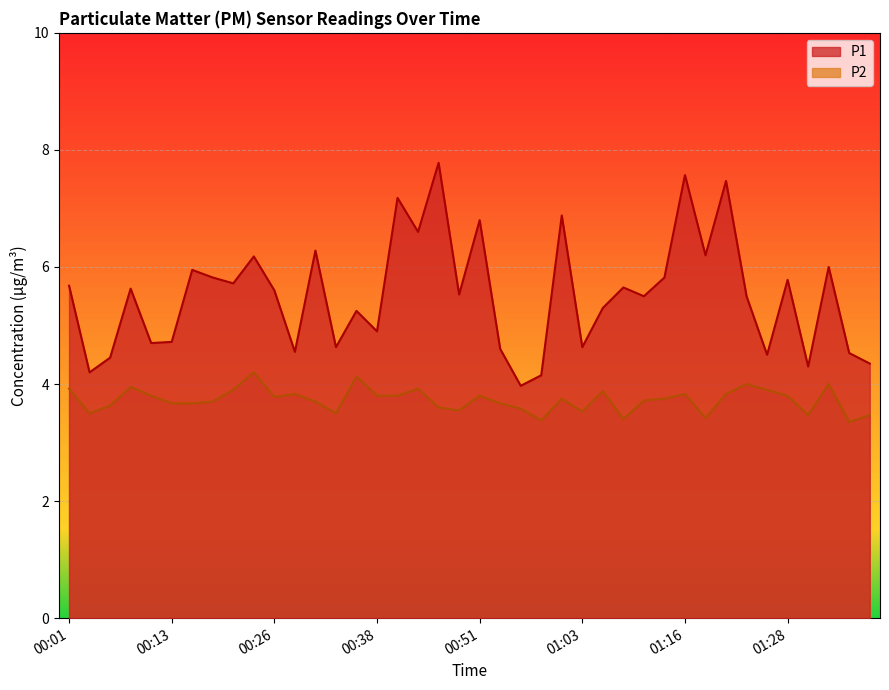

Which has a higher value, 00:03 or 00:08?

00:08